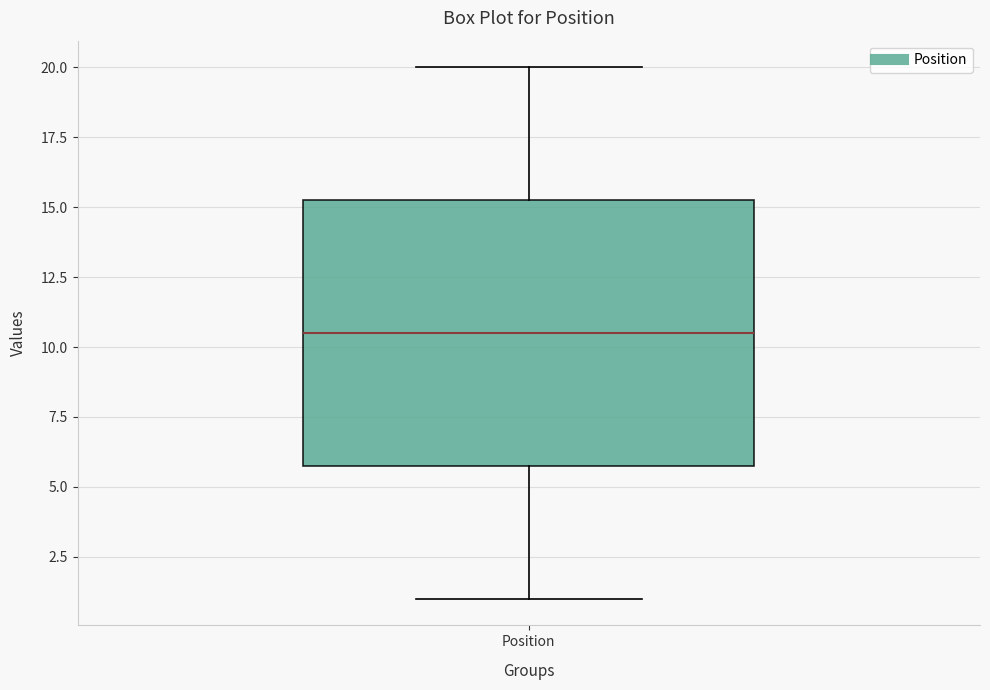

Transcribe this box plot: give where the median line is, the range the box spans, and where the two whiskers end, as read against the y-axis. The values are not printed on the chart, so give them approximately, as read against the axis.

median 10.5, box 6.0 to 15.5, whiskers 1.0 to 20.0